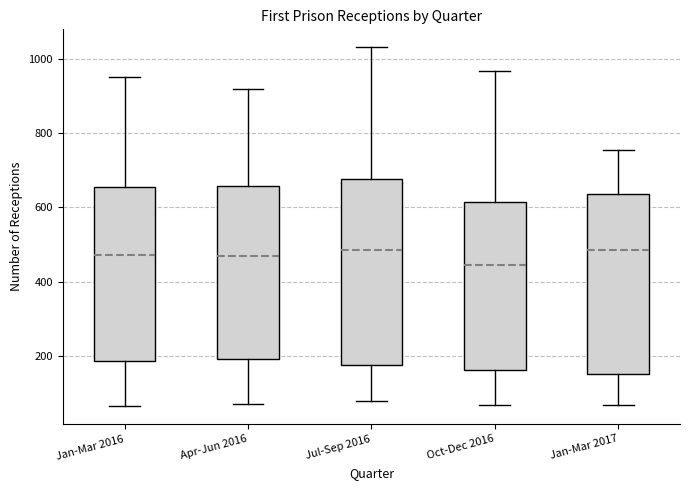

Where does the lower whisker of the box for Jan-Mar 2016 end on the y-axis? The values are not printed on the chart, so give them approximately, as read against the axis.

60